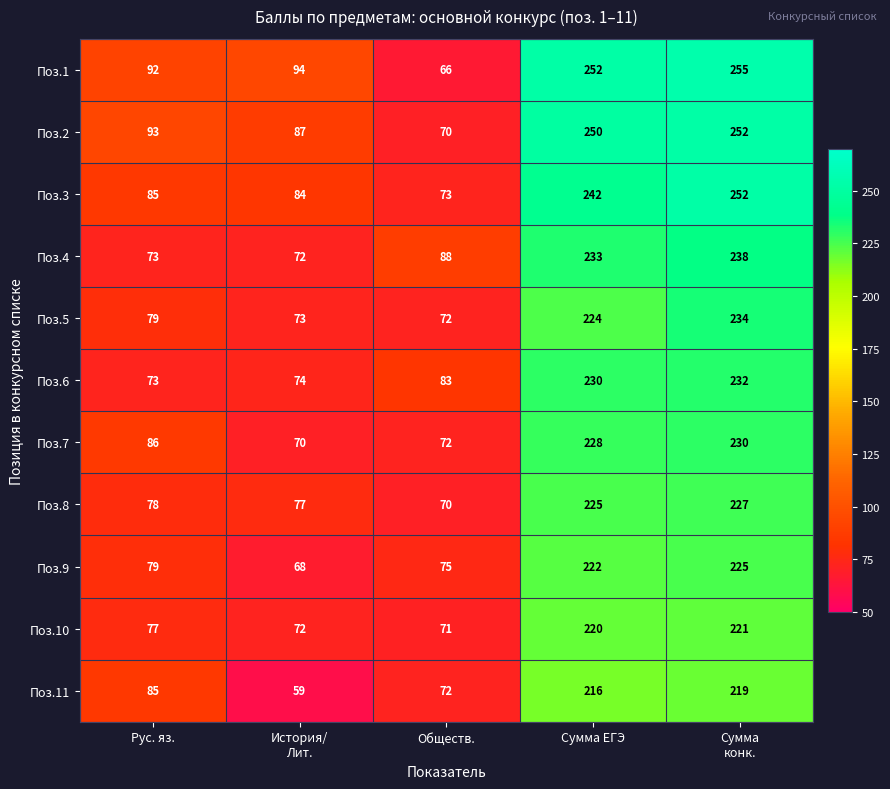

What is the difference between the maximum and minimum values in the Поз.5 series?

162